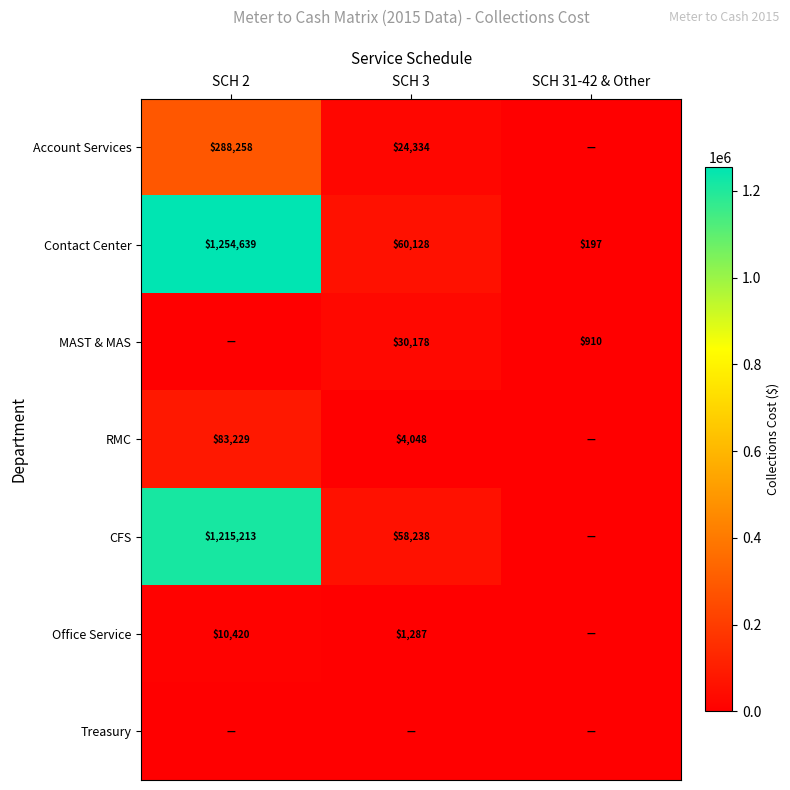

True or false: CFS has a value of 1215213 at SCH 2.

True